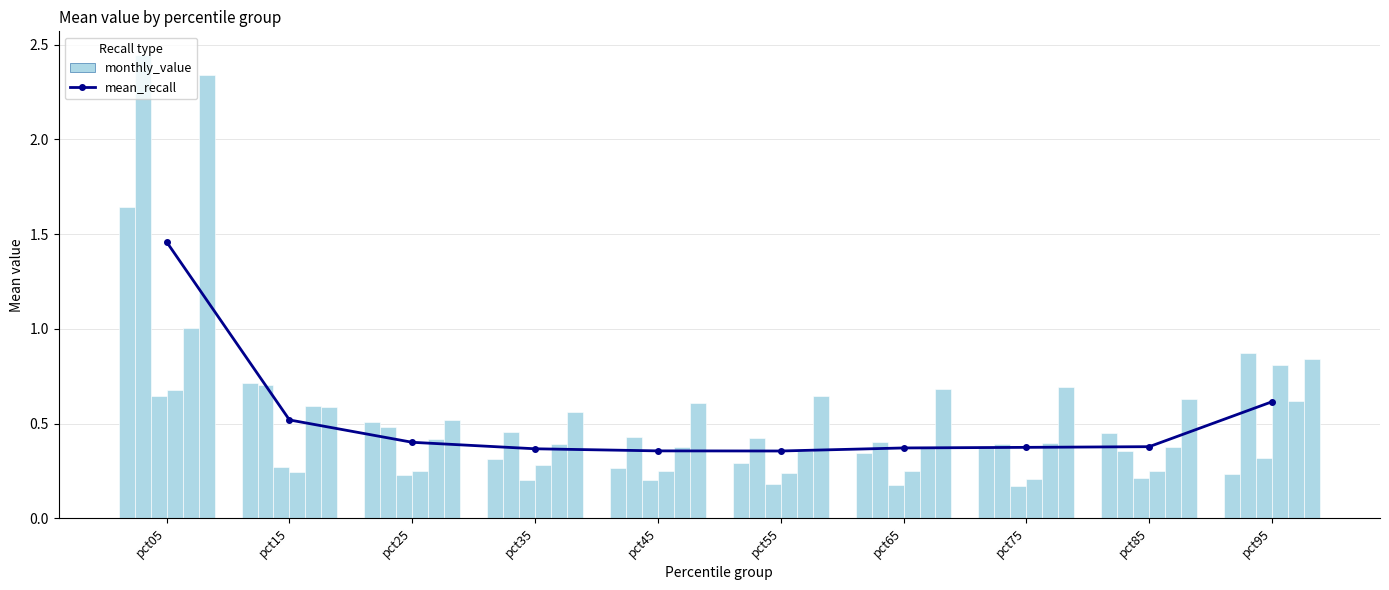

What is the maximum value shown in the chart?

2.4